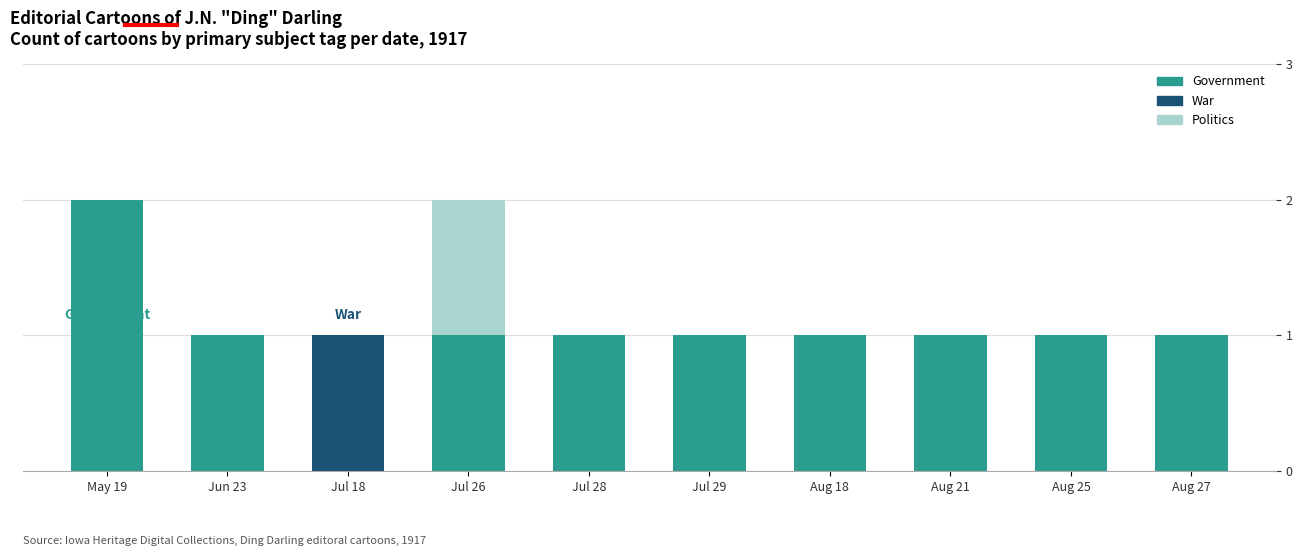

What is the sum of all Government values?

10